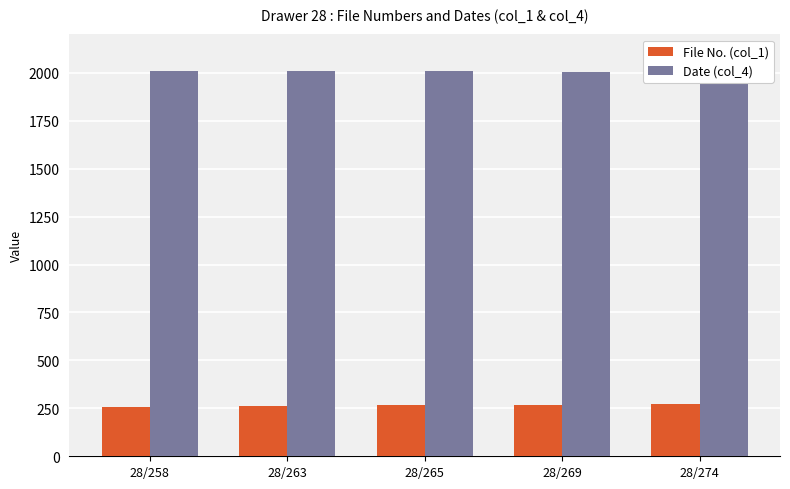

Is the value of File No. (col_1) at 28/258 greater than the value of Date (col_4) at 28/269?

No